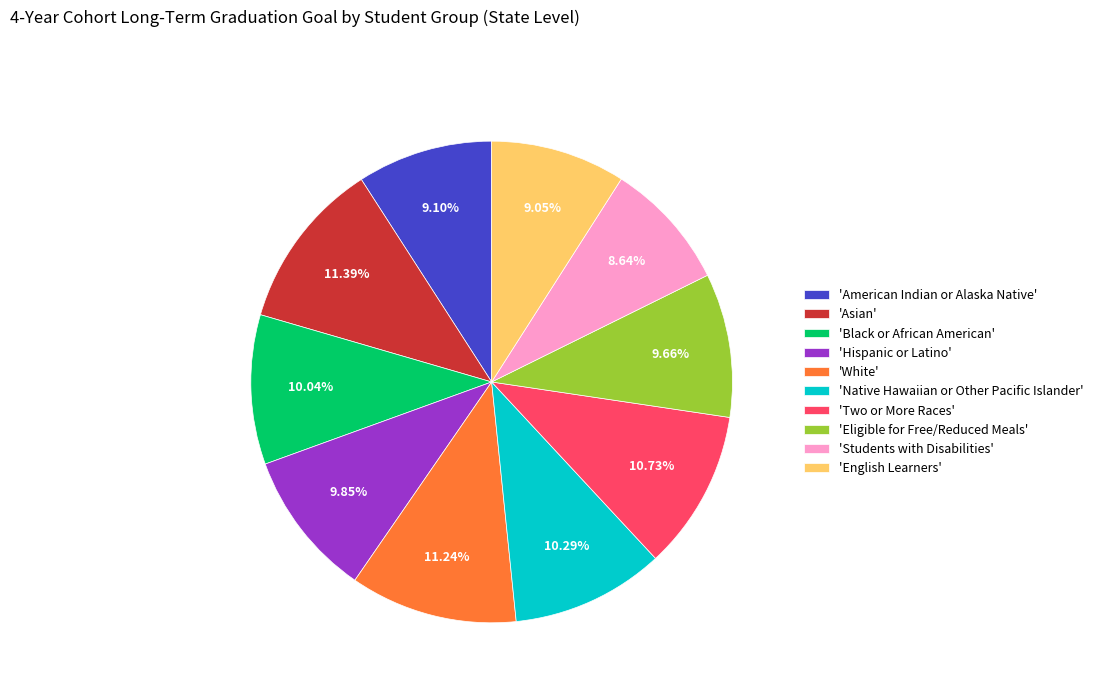

Is the sum of 'Native Hawaiian or Other Pacific Islander' and 'English Learners' greater than half?

No